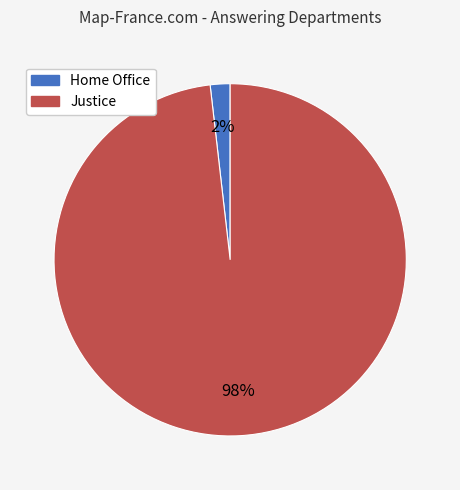

Is Home Office the majority of the pie?

No